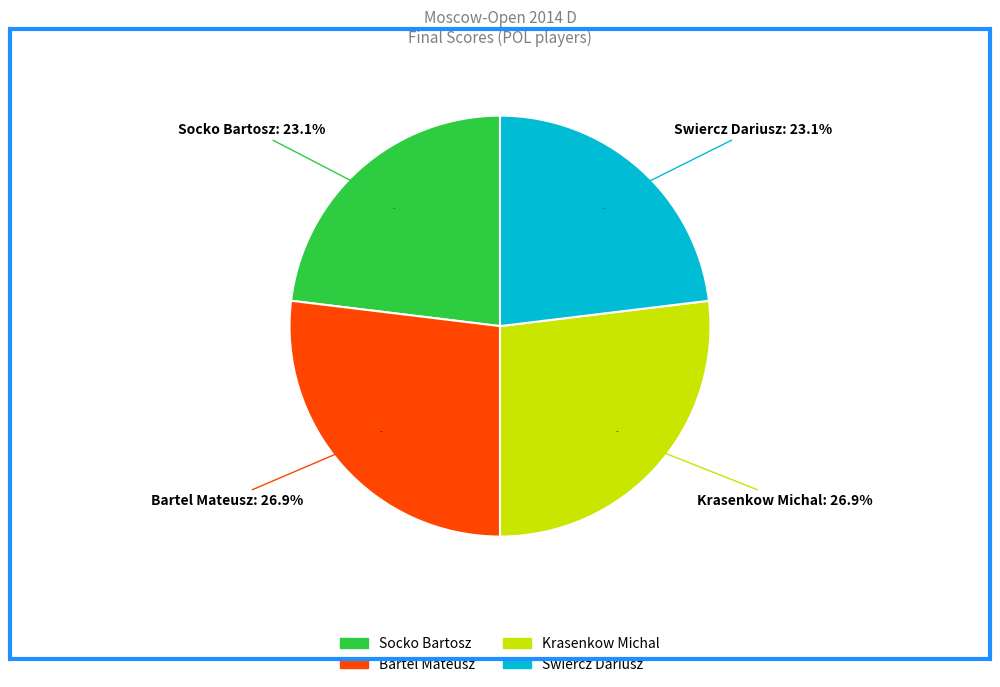

Does Krasenkow Michal account for over 50% of the chart?

No